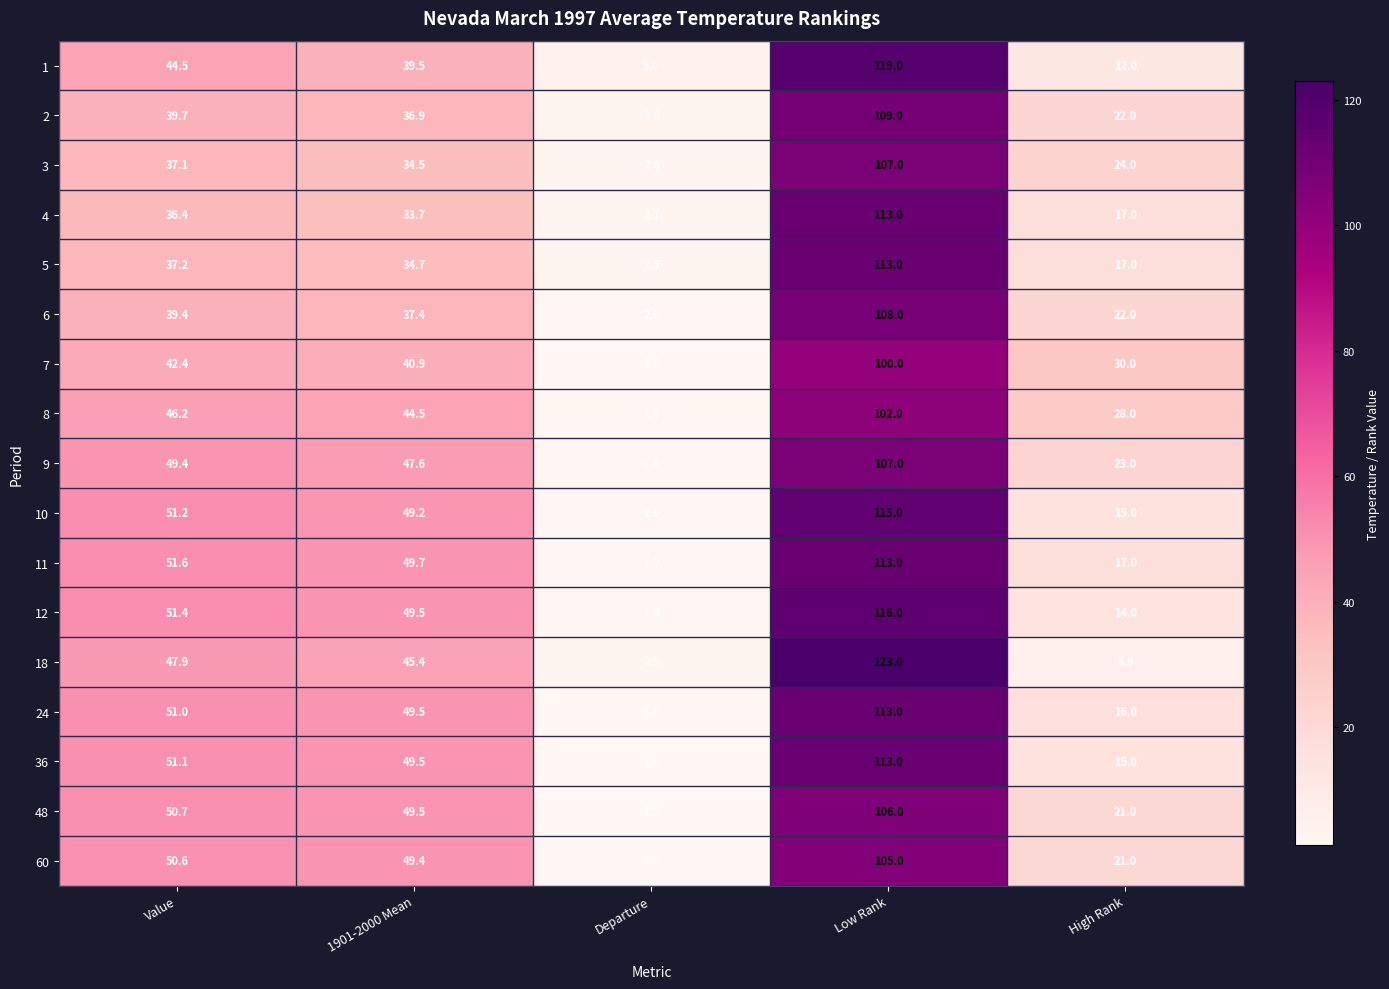

How many series are shown in this chart?

17